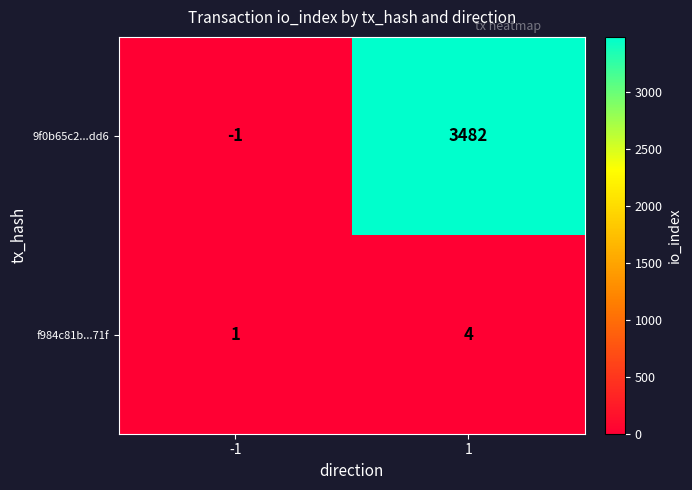

The 9f0b65c2...dd6 series shows 3482 at 1. True or false?

True